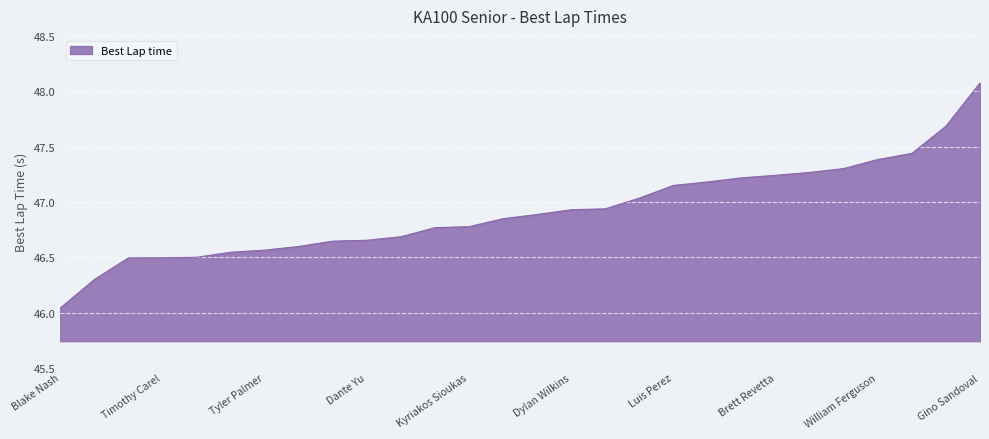

What is the difference between the maximum and minimum values?

2.0